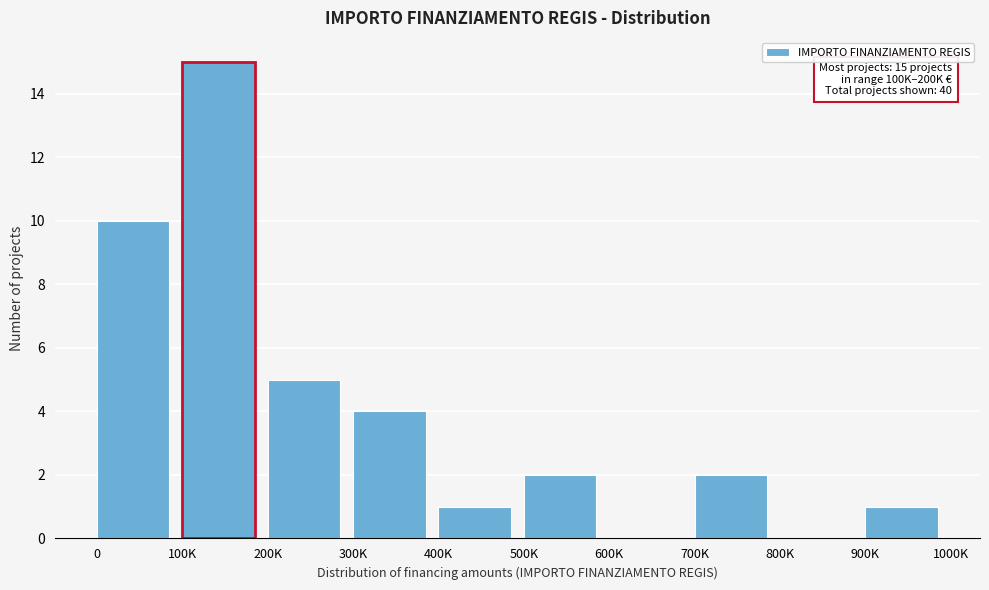

Reading left to right, list all the values displayed in this chart.

0=10	100K=15	200K=5	300K=4	400K=1	500K=2	600K=0	700K=2	800K=0	900K=1